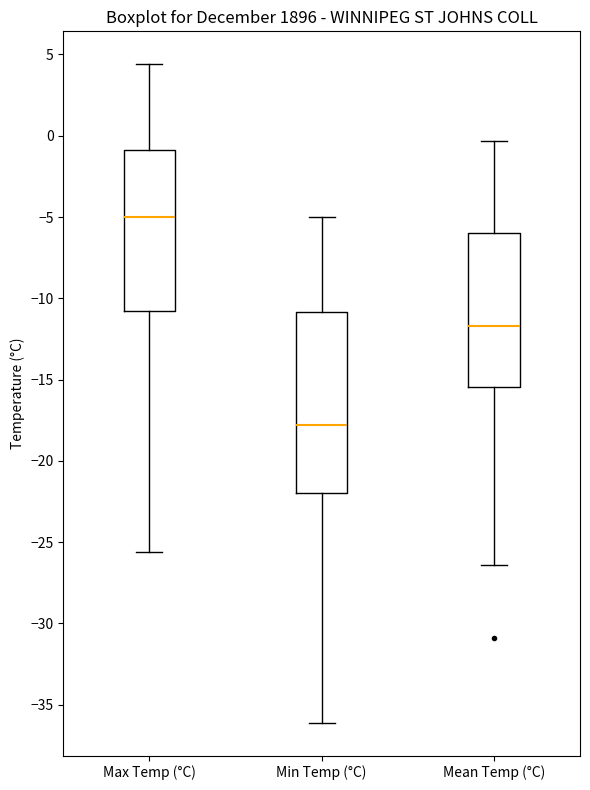

Where is the lower edge of the box for Min Temp (°C) on the y-axis? The values are not printed on the chart, so give them approximately, as read against the axis.

-22.0